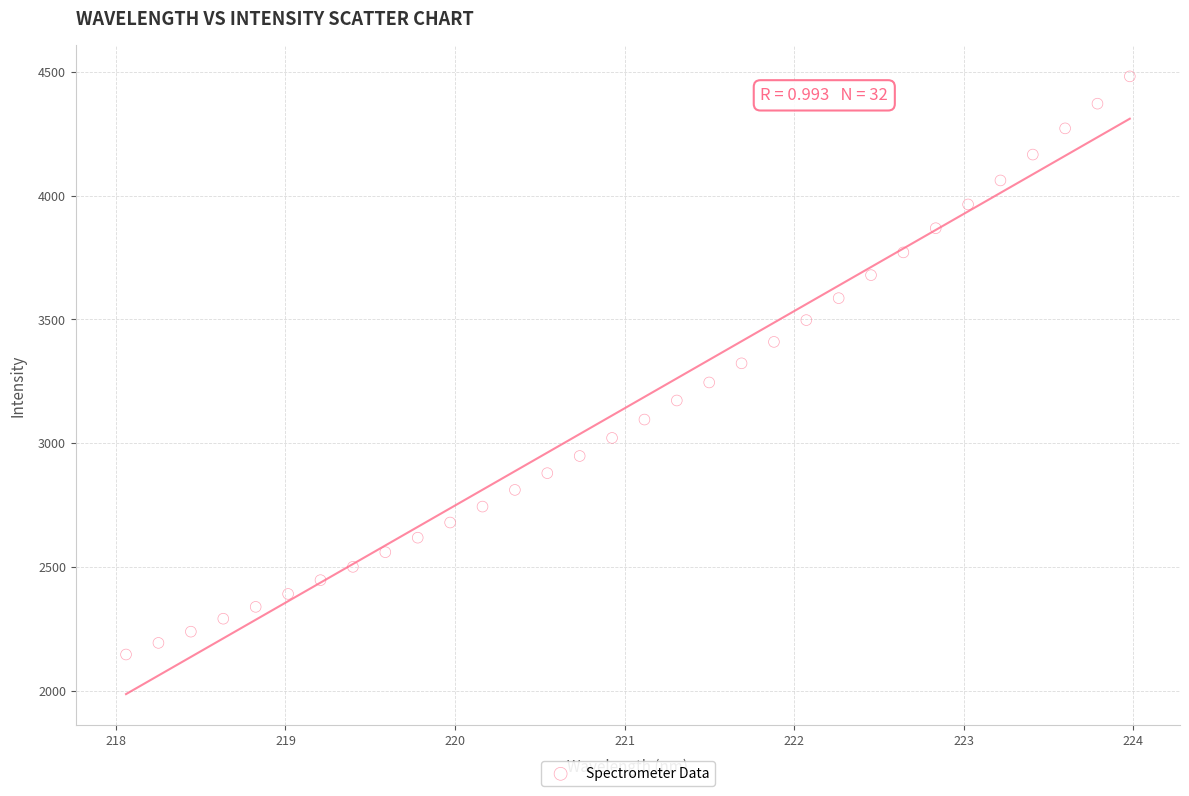

What is the range of X values (max minus min)?

5.9